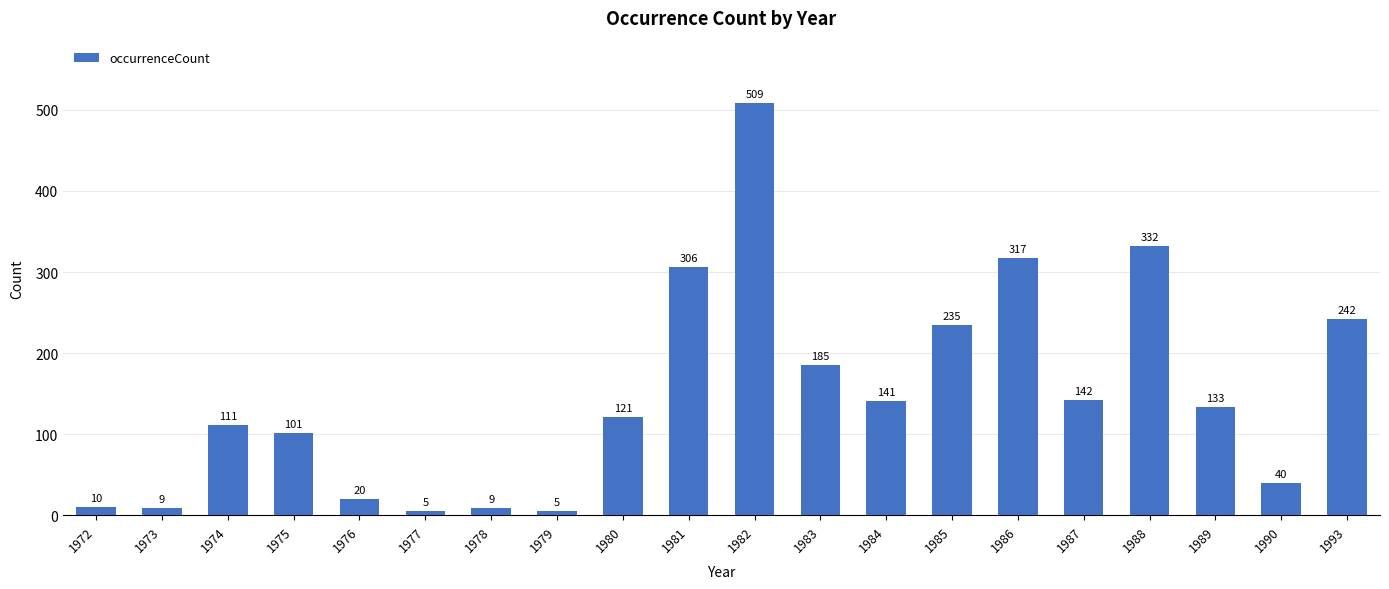

Approximately how many times larger is the value at 1973 compared to 1979?

1.8